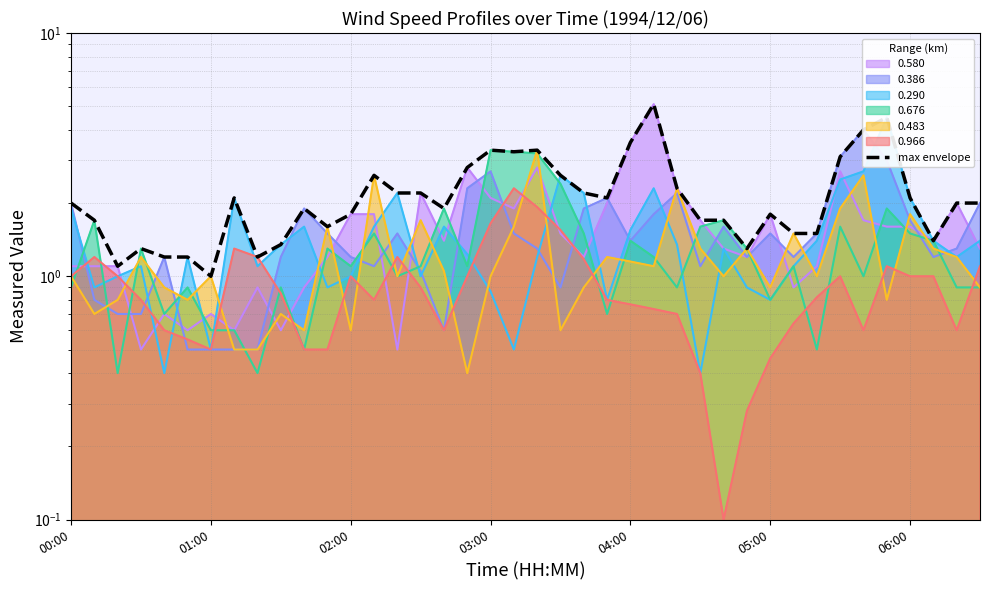

How many interior local peaks (higher than both neighbors) does the data have?

9